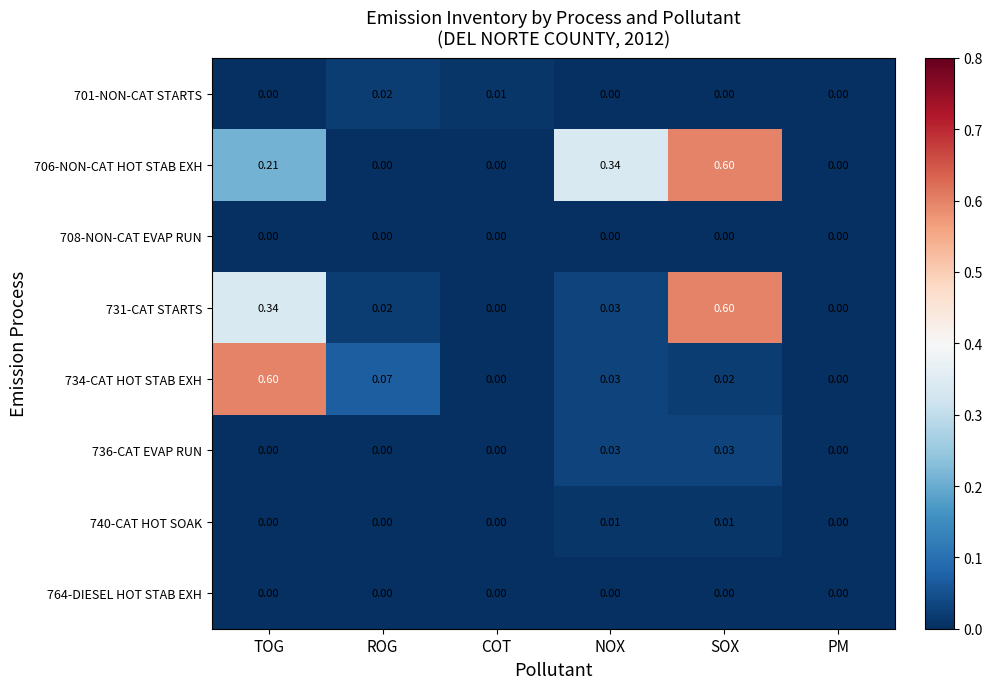

At which category is the sum across all series the highest?

SOX